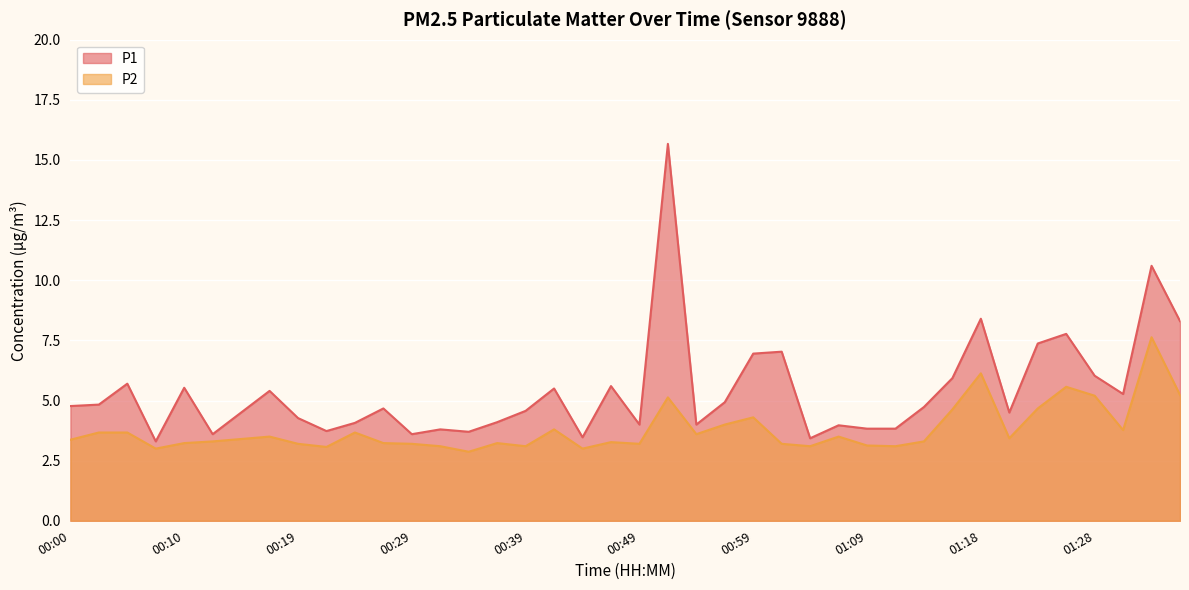

Which series has the largest range (max minus min)?

P1